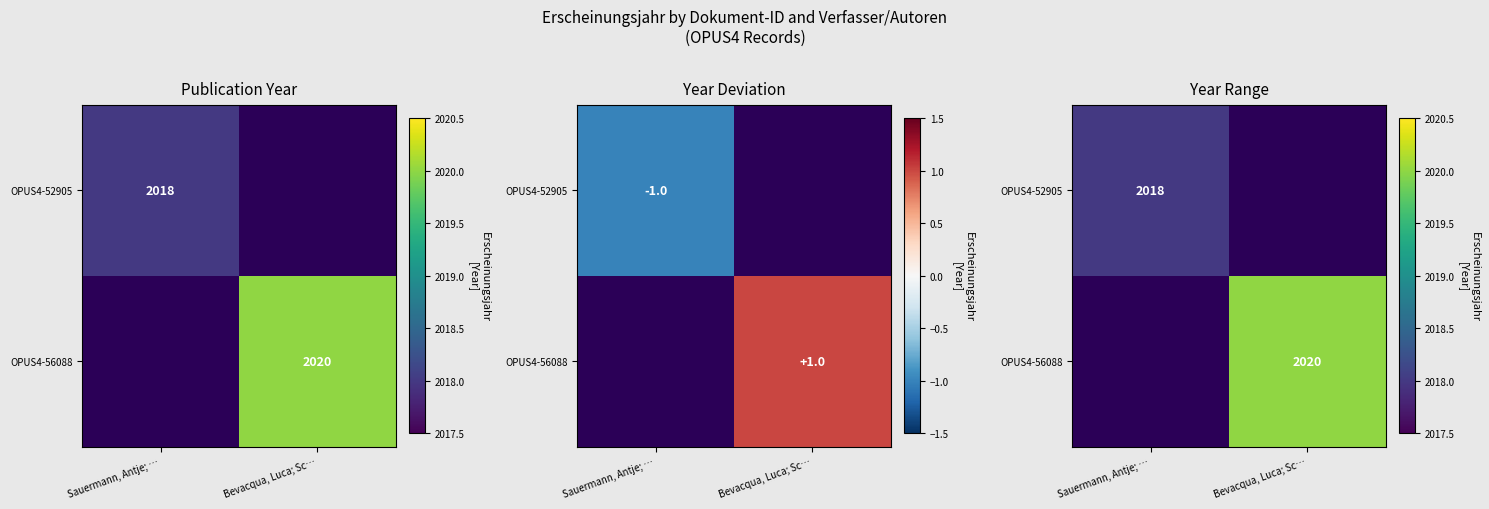

Count the number of categories in the chart.

2